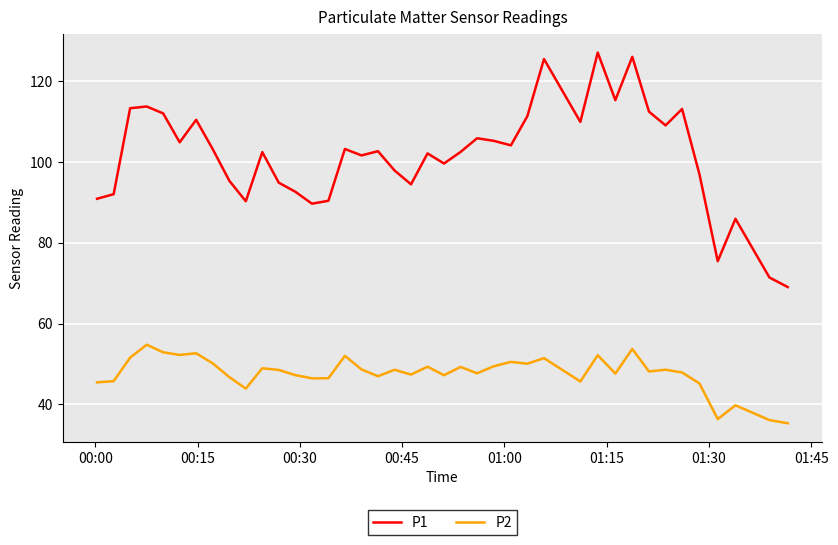

What is the maximum value for P1?

127.1